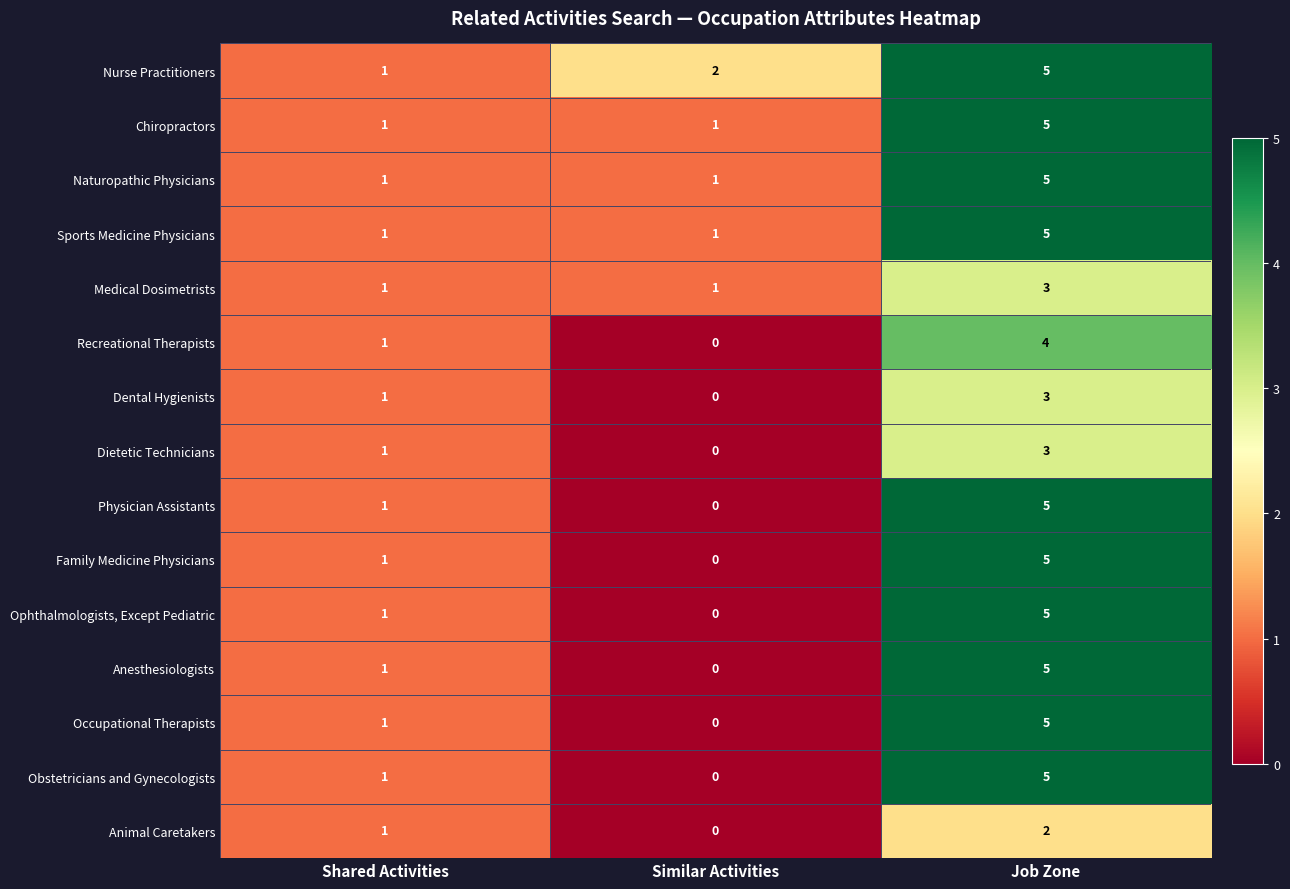

What is the spread (max minus min) of values at Job Zone?

3